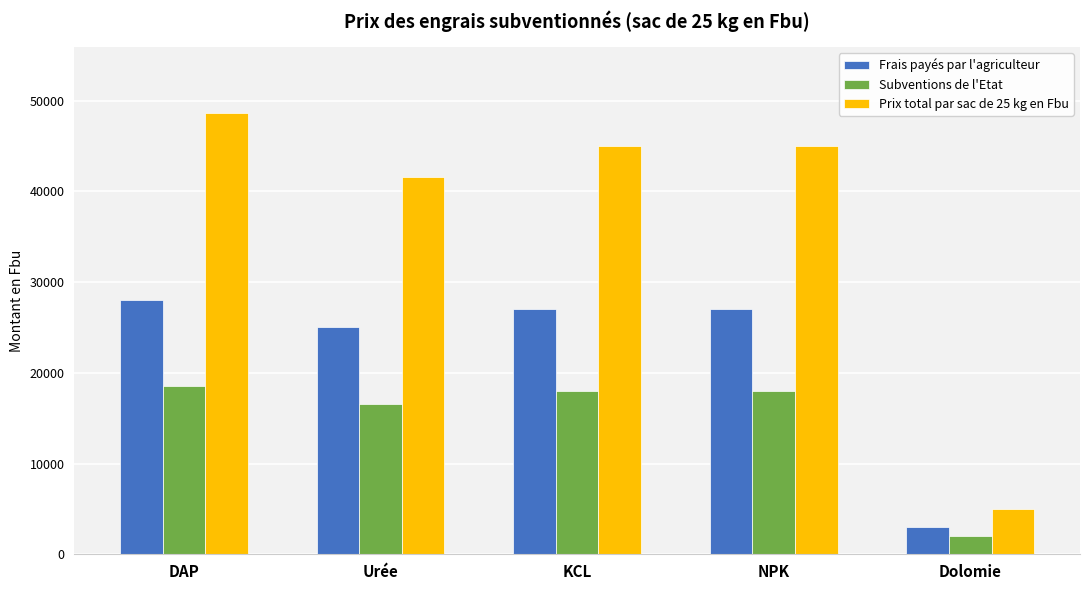

How many categories are shown in the chart?

5